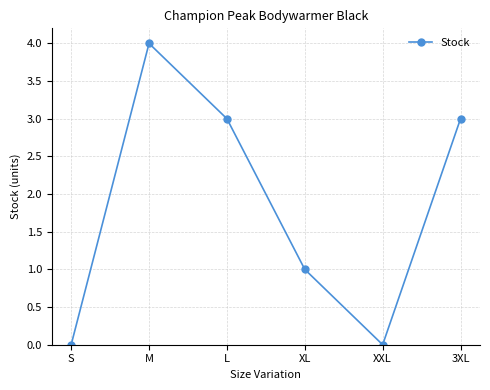

How many lines are shown in the chart?

1